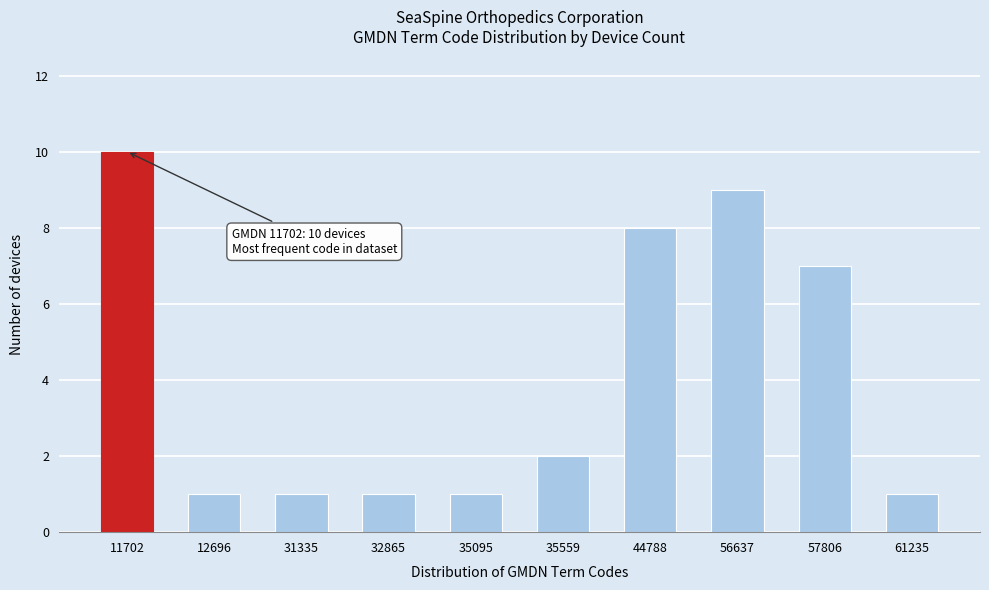

Reading right to left, list all the values displayed in this chart.

1	7	9	8	2	1	1	1	1	10